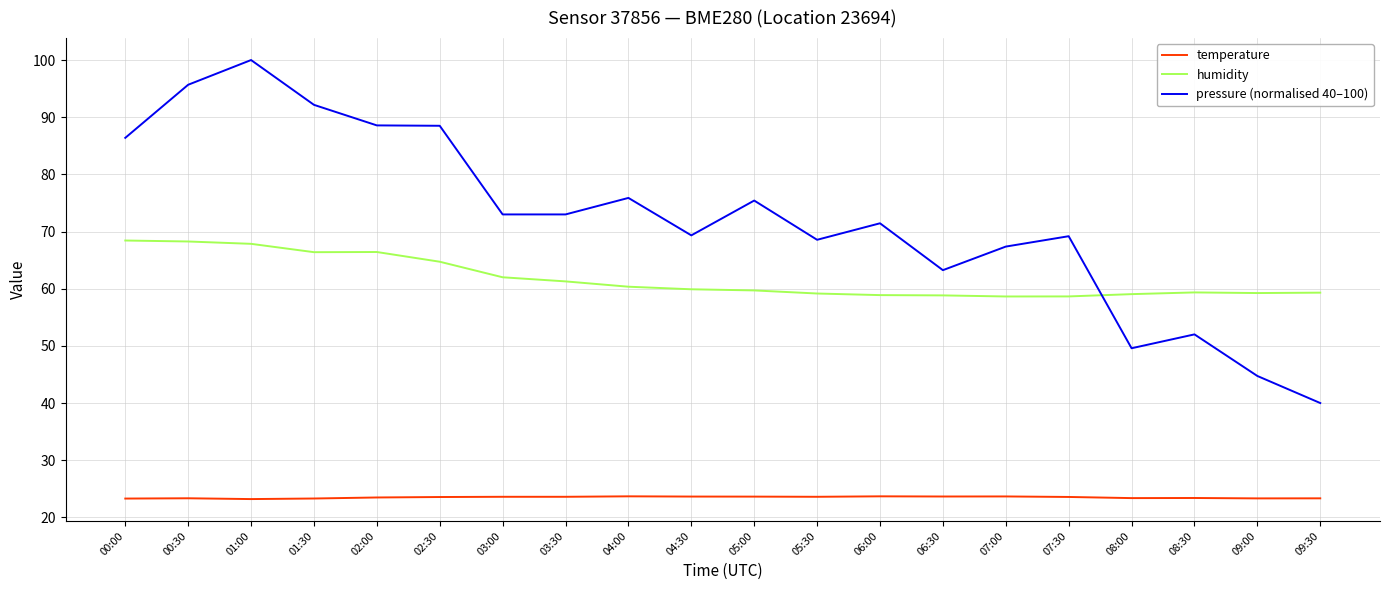

Rank the series at 07:00 from highest to lowest value.

pressure (normalised 40–100), humidity, temperature